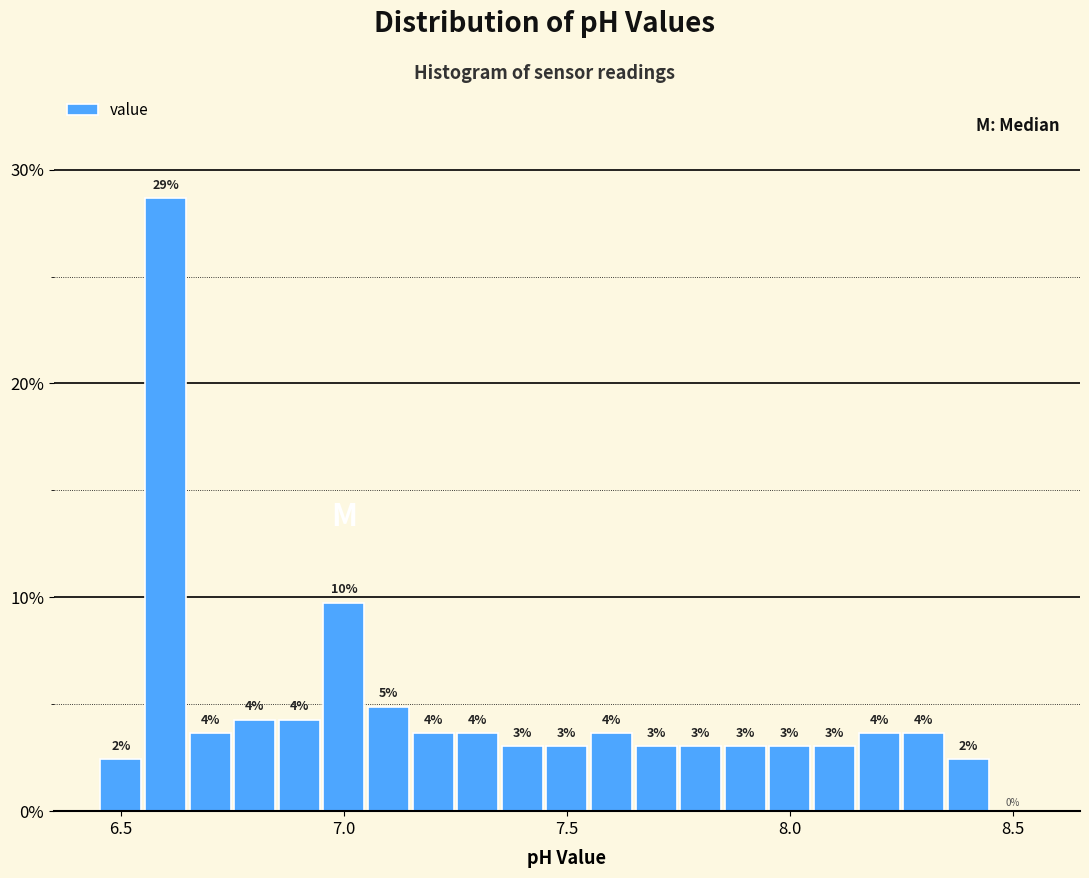

Around what value on the x-axis is the tallest bar? Give the approximate position of its centre, as read against the axis.

6.60